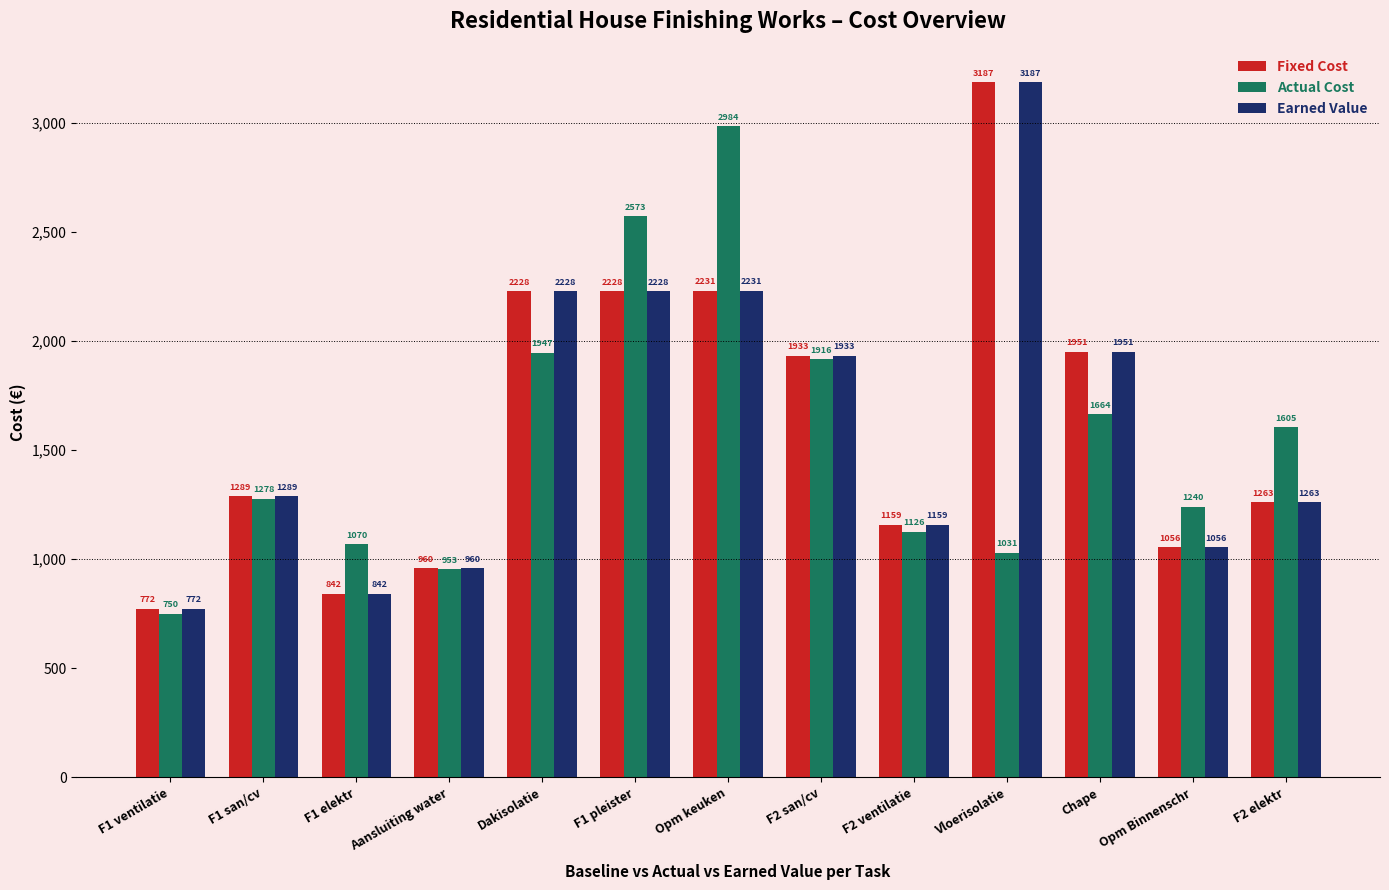

Which series changed the most between Opm keuken and F2 ventilatie?

Actual Cost